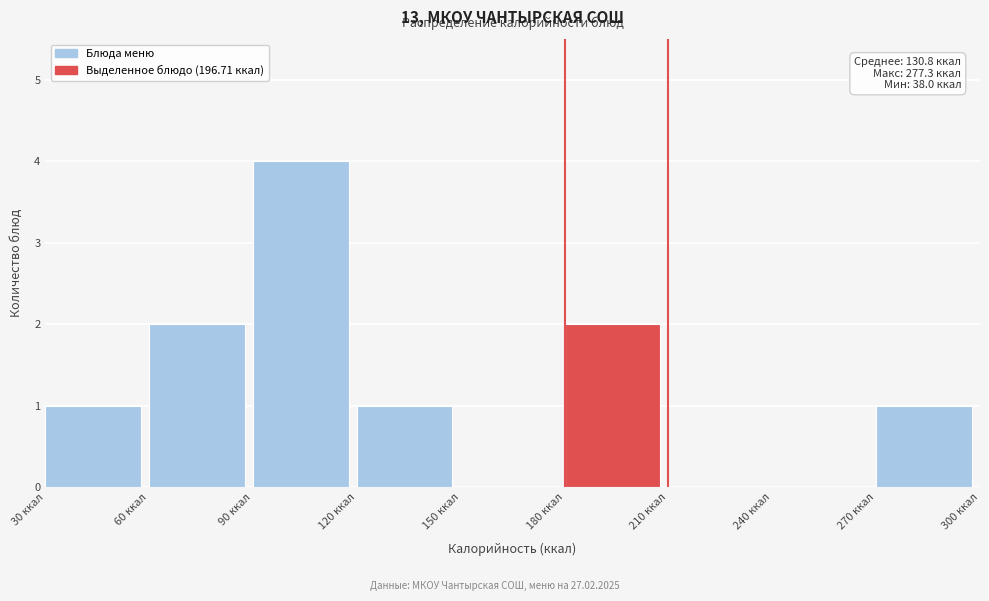

Which range on the x-axis has the tallest bar?

90 to 120